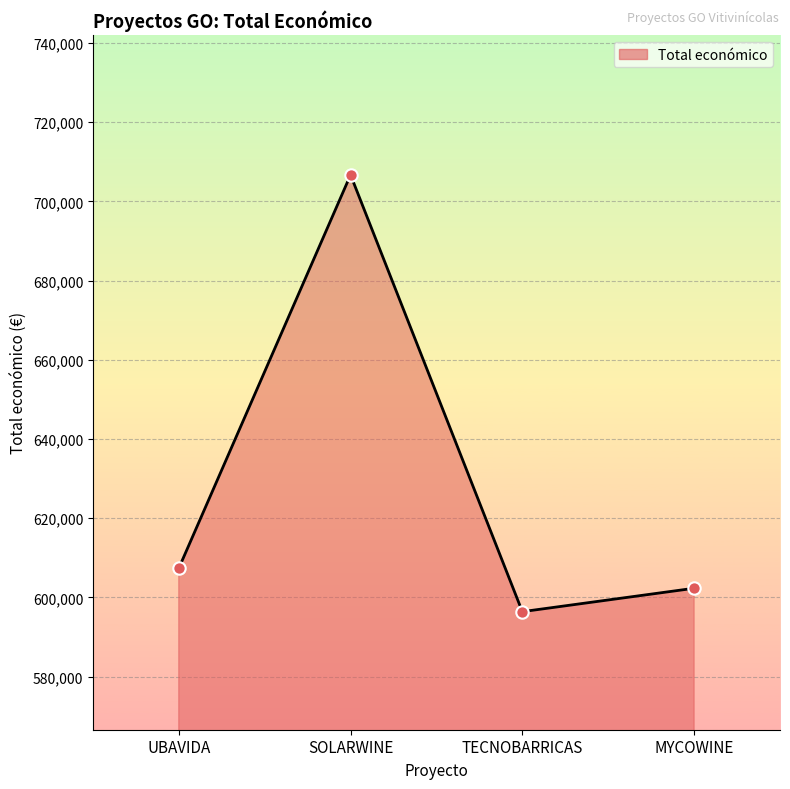

What is the change in value from SOLARWINE to MYCOWINE?

-104401.6